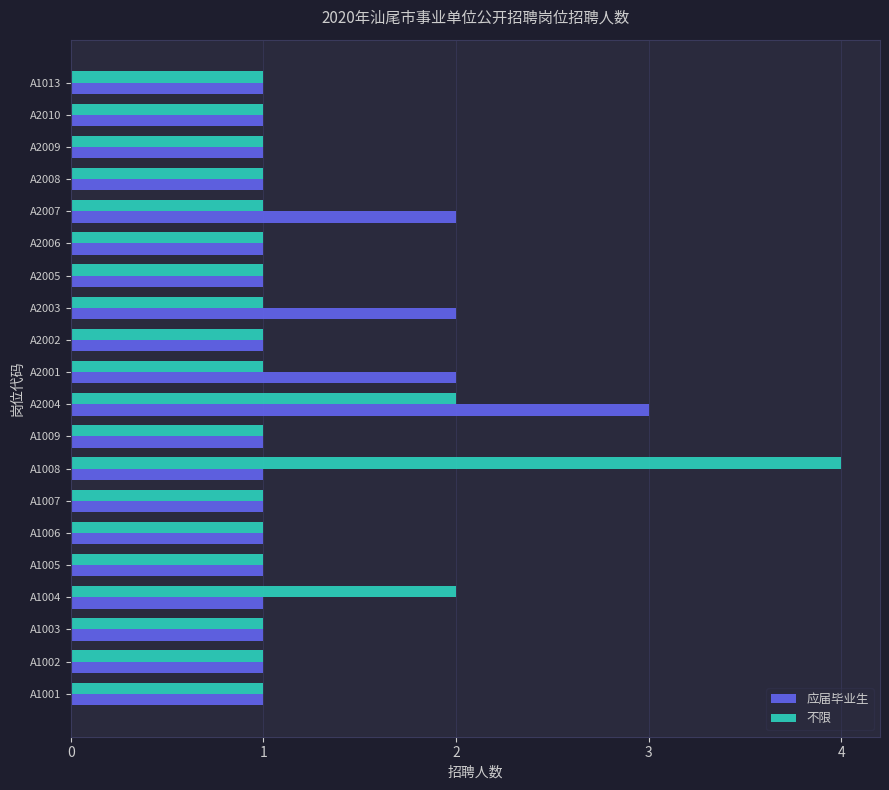

Which series has the widest spread of values?

不限